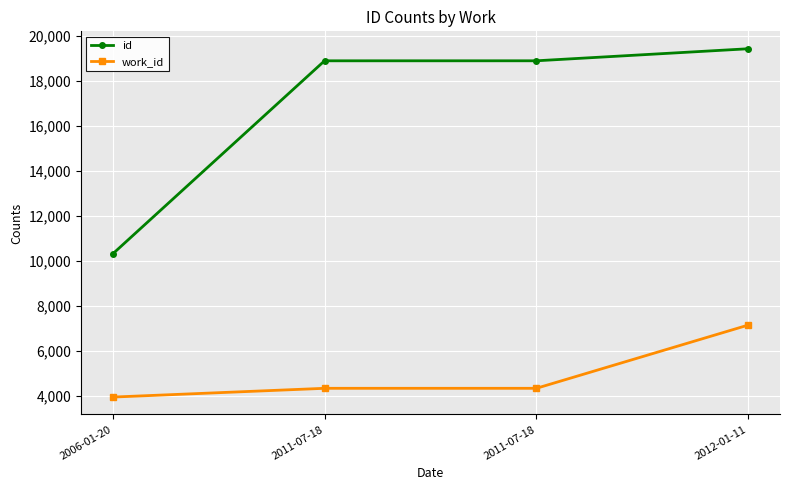

At which label is work_id closest to 5563?

2011-07-18